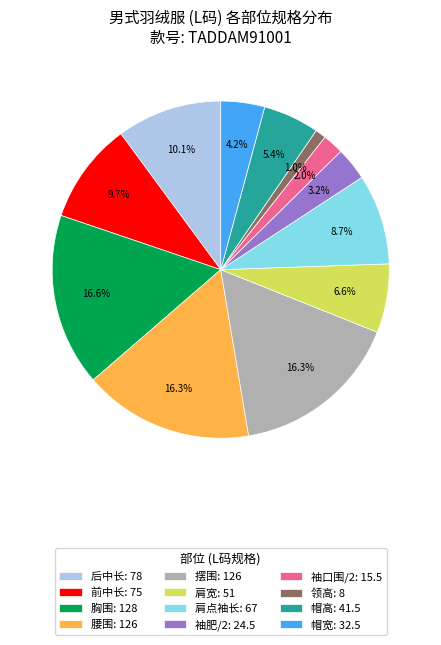

To the nearest percent, what is the difference between the largest and smallest slice percentages?

16%